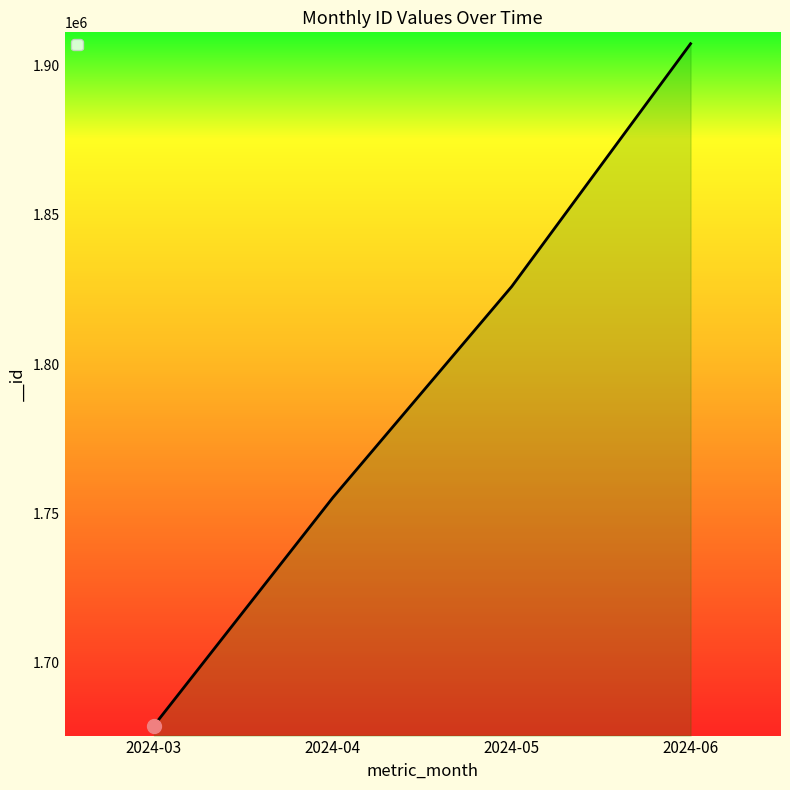

Count the number of categories in the chart.

4